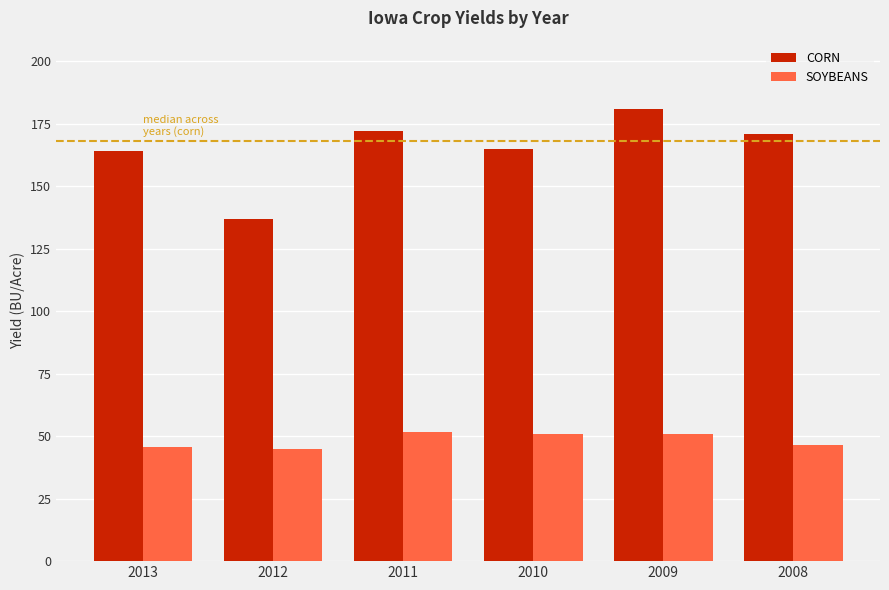

What is the average value of the CORN series?

165.0